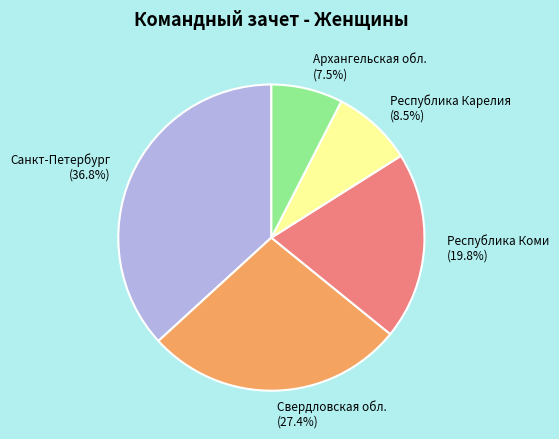

Count the number of slices in the pie.

5